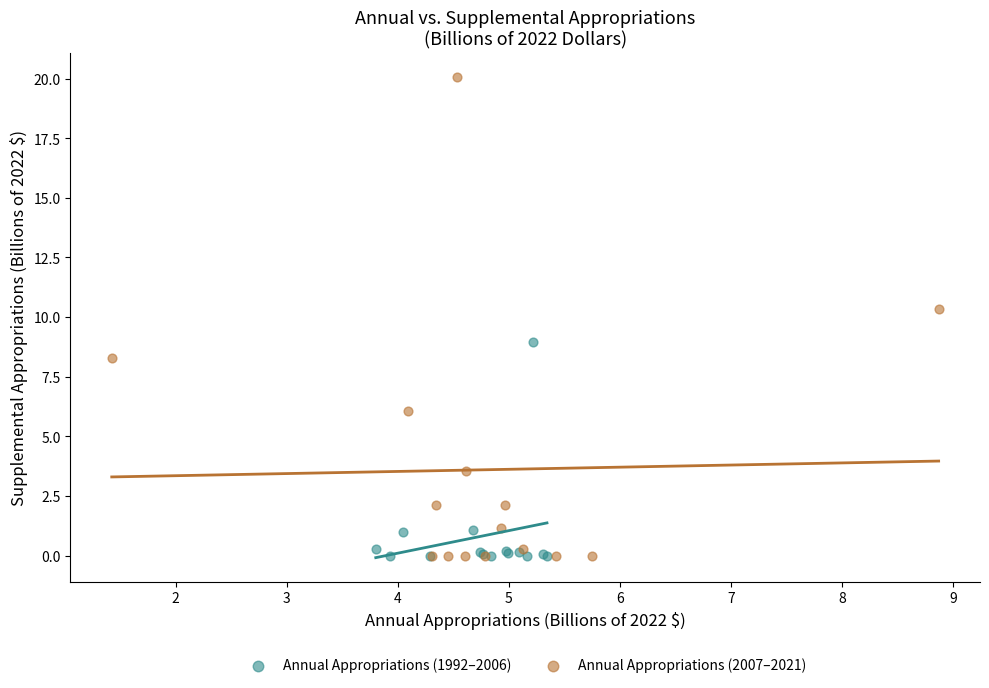

Which series has the widest spread of Y values?

Annual Appropriations (2007–2021)